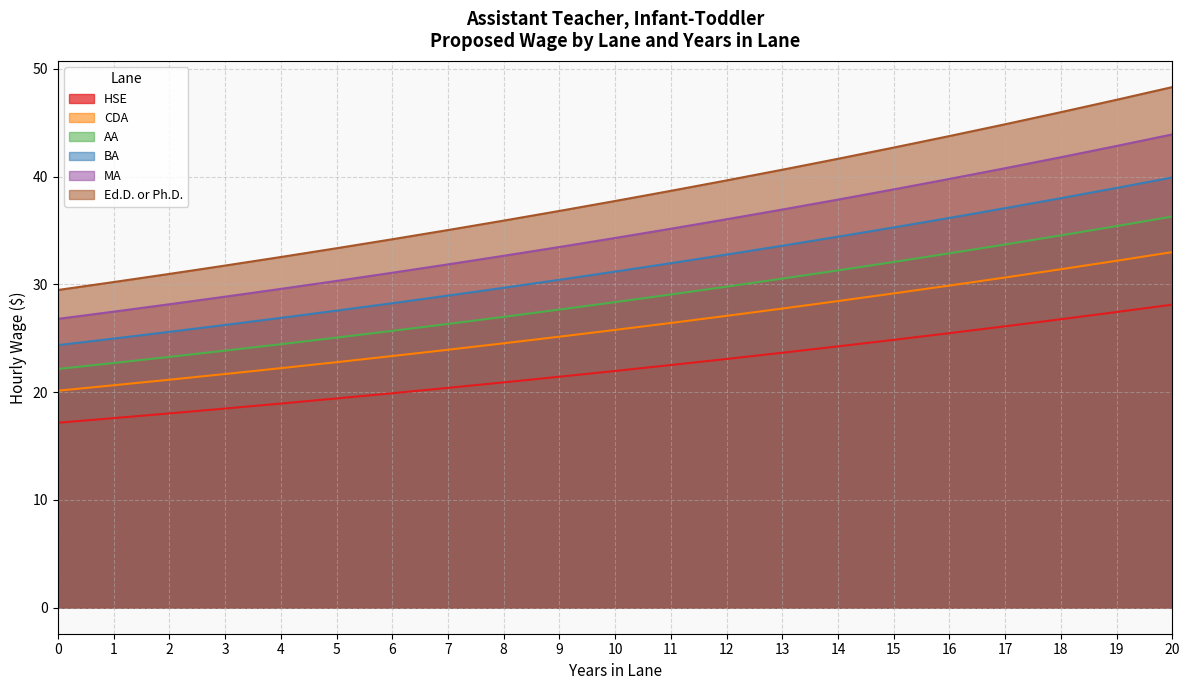

Reading left to right, extract all data points from this chart.

HSE: 0=17.2	1=17.6	2=18.0	3=18.5	4=18.9	5=19.4	6=19.9	7=20.4	8=20.9	9=21.4	10=22.0	11=22.5	12=23.1	13=23.7	14=24.3	15=24.9	16=25.5	17=26.1	18=26.8	19=27.4	20=28.1
CDA: 0=20.1	1=20.6	2=21.2	3=21.7	4=22.2	5=22.8	6=23.4	7=23.9	8=24.5	9=25.2	10=25.8	11=26.4	12=27.1	13=27.8	14=28.5	15=29.2	16=29.9	17=30.6	18=31.4	19=32.2	20=33.0
AA: 0=22.2	1=22.7	2=23.3	3=23.9	4=24.5	5=25.1	6=25.7	7=26.3	8=27.0	9=27.7	10=28.4	11=29.1	12=29.8	13=30.5	14=31.3	15=32.1	16=32.9	17=33.7	18=34.6	19=35.4	20=36.3
BA: 0=24.4	1=25.0	2=25.6	3=26.2	4=26.9	5=27.6	6=28.3	7=29.0	8=29.7	9=30.4	10=31.2	11=32.0	12=32.8	13=33.6	14=34.4	15=35.3	16=36.2	17=37.1	18=38.0	19=39.0	20=39.9
MA: 0=26.8	1=27.5	2=28.2	3=28.9	4=29.6	5=30.3	6=31.1	7=31.9	8=32.7	9=33.5	10=34.3	11=35.2	12=36.0	13=37.0	14=37.9	15=38.8	16=39.8	17=40.8	18=41.8	19=42.9	20=43.9
Ed.D. or Ph.D.: 0=29.5	1=30.2	2=31.0	3=31.8	4=32.5	5=33.4	6=34.2	7=35.0	8=35.9	9=36.8	10=37.7	11=38.7	12=39.7	13=40.6	14=41.7	15=42.7	16=43.8	17=44.9	18=46.0	19=47.1	20=48.3